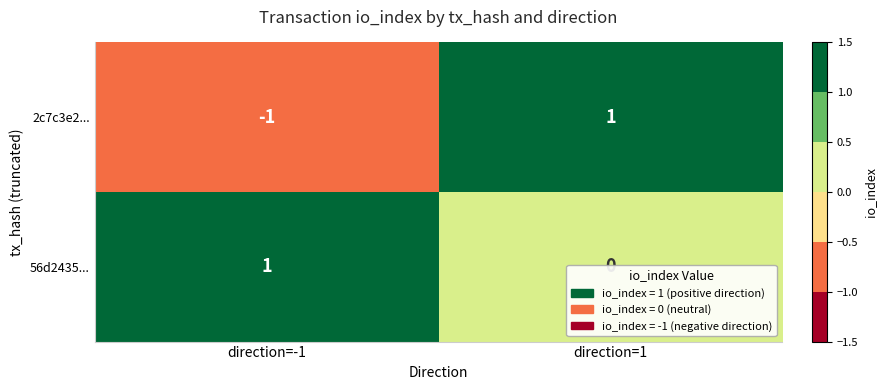

At which category is the sum across all series the highest?

direction=1